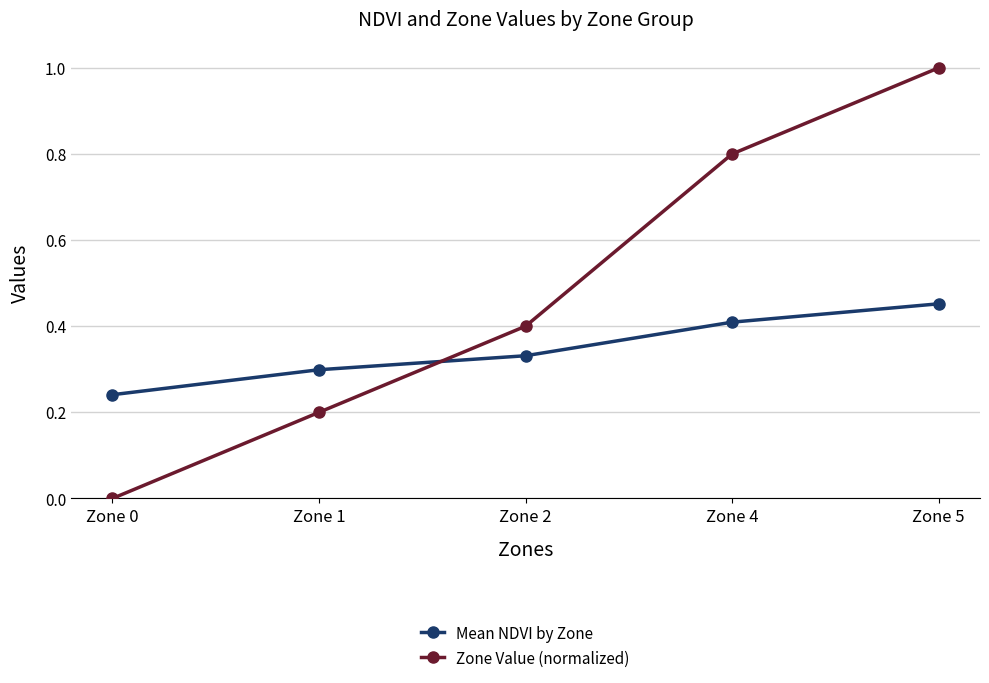

What is the sum of all Mean NDVI by Zone values?

1.7